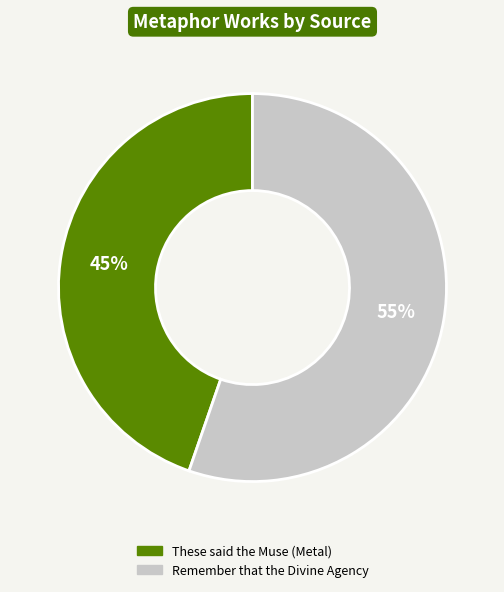

The These said the Muse (Metal) slice represents 45% of the pie. True or false?

True